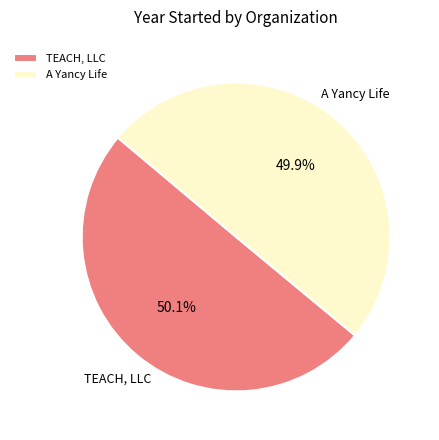

How many slices are in this pie chart?

2